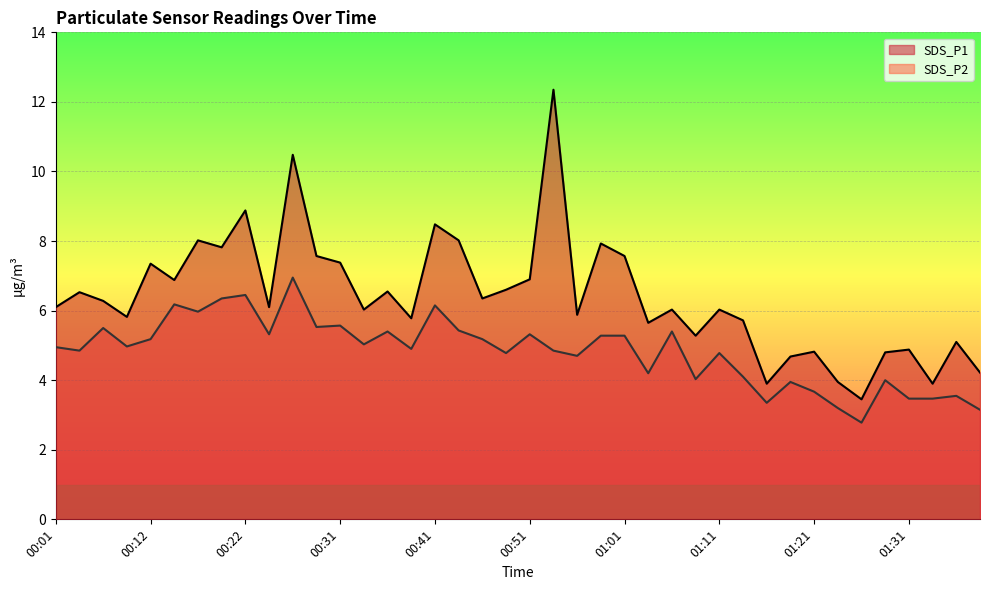

Rank the series by their maximum value, from lowest to highest.

SDS_P2, SDS_P1